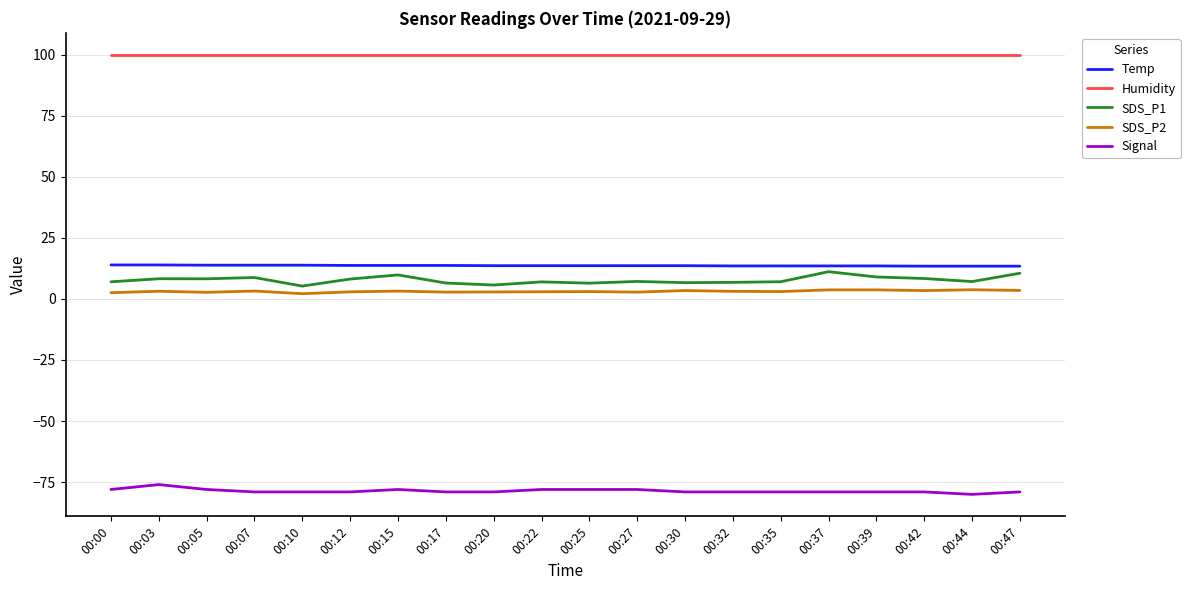

Is it true that Signal equals -78.0 at 00:00?

True